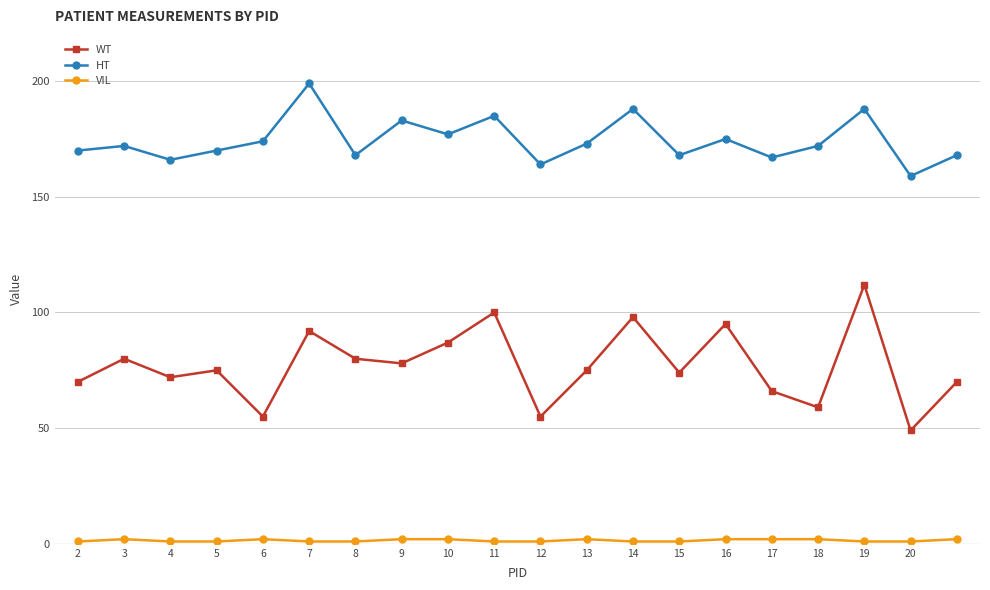

Which series has the largest total across all categories?

HT